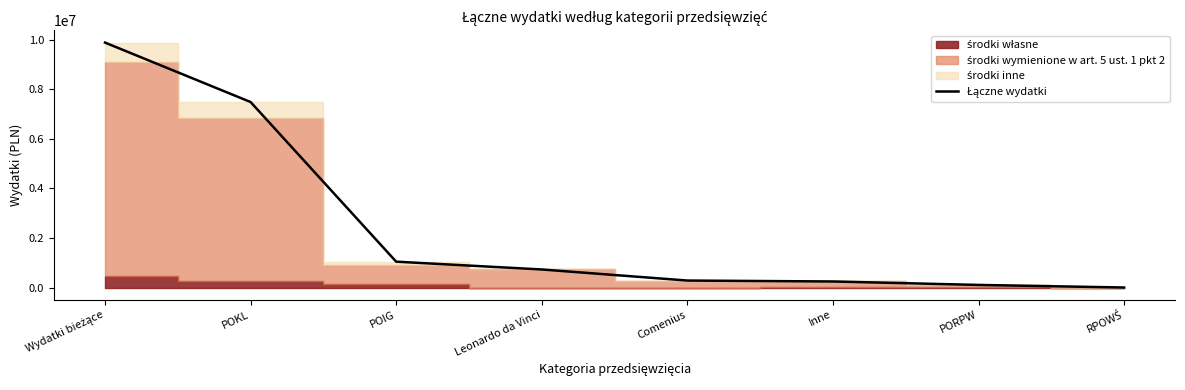

How many values are above zero?

7